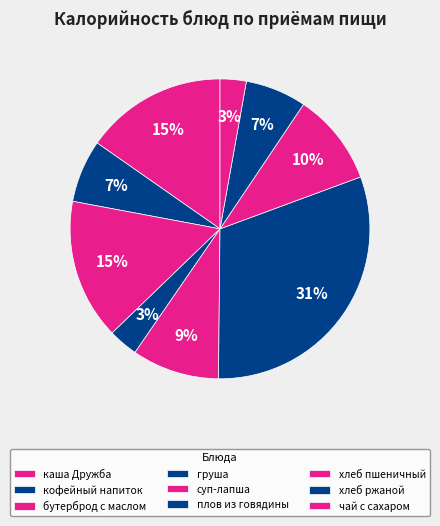

To the nearest percent, what portion does хлеб пшеничный represent?

10%